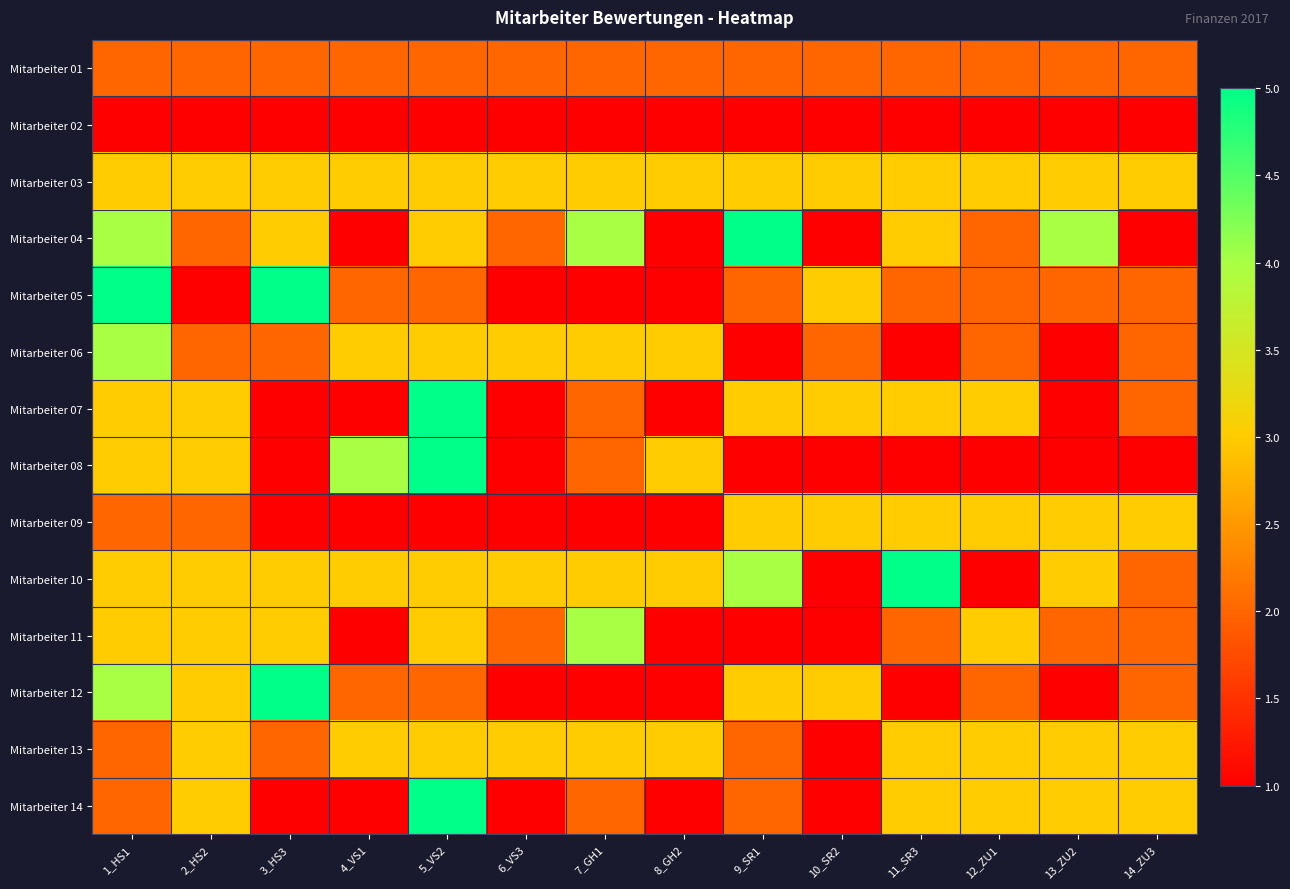

Rank the series by their maximum value, from lowest to highest.

Mitarbeiter 02, Mitarbeiter 01, Mitarbeiter 03, Mitarbeiter 09, Mitarbeiter 13, Mitarbeiter 06, Mitarbeiter 11, Mitarbeiter 04, Mitarbeiter 05, Mitarbeiter 07, Mitarbeiter 08, Mitarbeiter 10, Mitarbeiter 12, Mitarbeiter 14